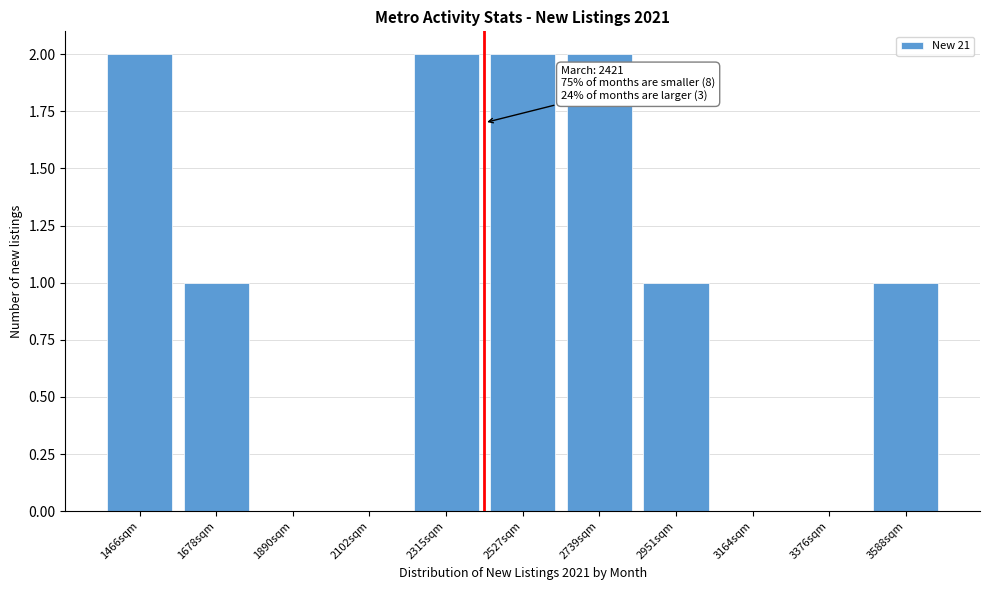

Reading right to left, what are all the values shown in this chart?

3588sqm=1	3376sqm=0	3164sqm=0	2951sqm=1	2739sqm=2	2527sqm=2	2315sqm=2	2102sqm=0	1890sqm=0	1678sqm=1	1466sqm=2